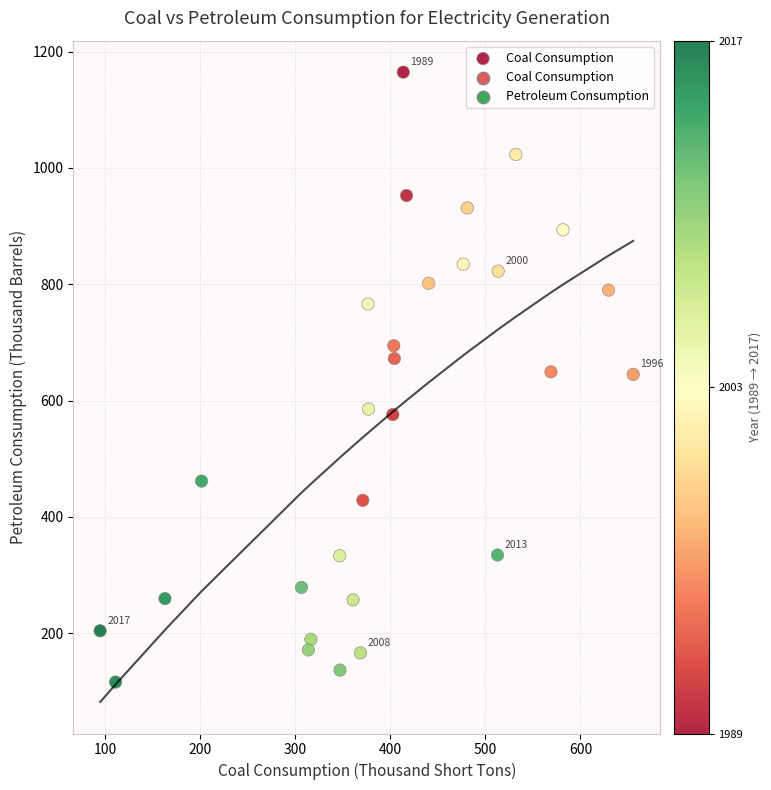

What is the range of Y values (max minus min)?

1048.3